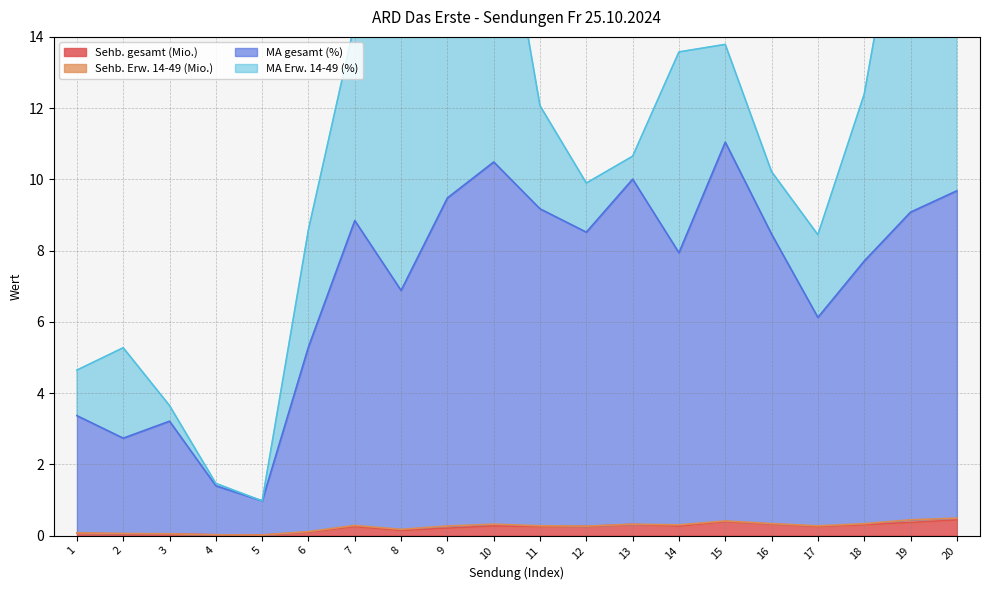

What is the highest value of the Sehb. gesamt (Mio.) series?

0.4